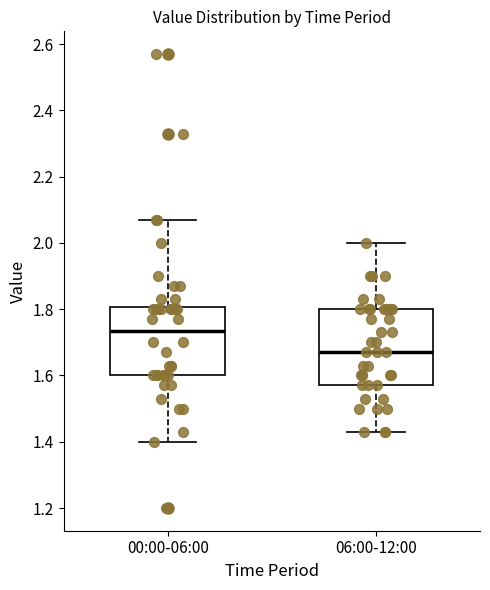

Reading left to right, transcribe this box plot: for each box, give where its median line is, the range the box spans, and where its two whiskers end, as read against the y-axis. The values are not printed on the chart, so give them approximately, as read against the axis.

00:00-06:00: median 1.74, box 1.60 to 1.80, whiskers 1.40 to 2.08
06:00-12:00: median 1.68, box 1.58 to 1.80, whiskers 1.44 to 2.00